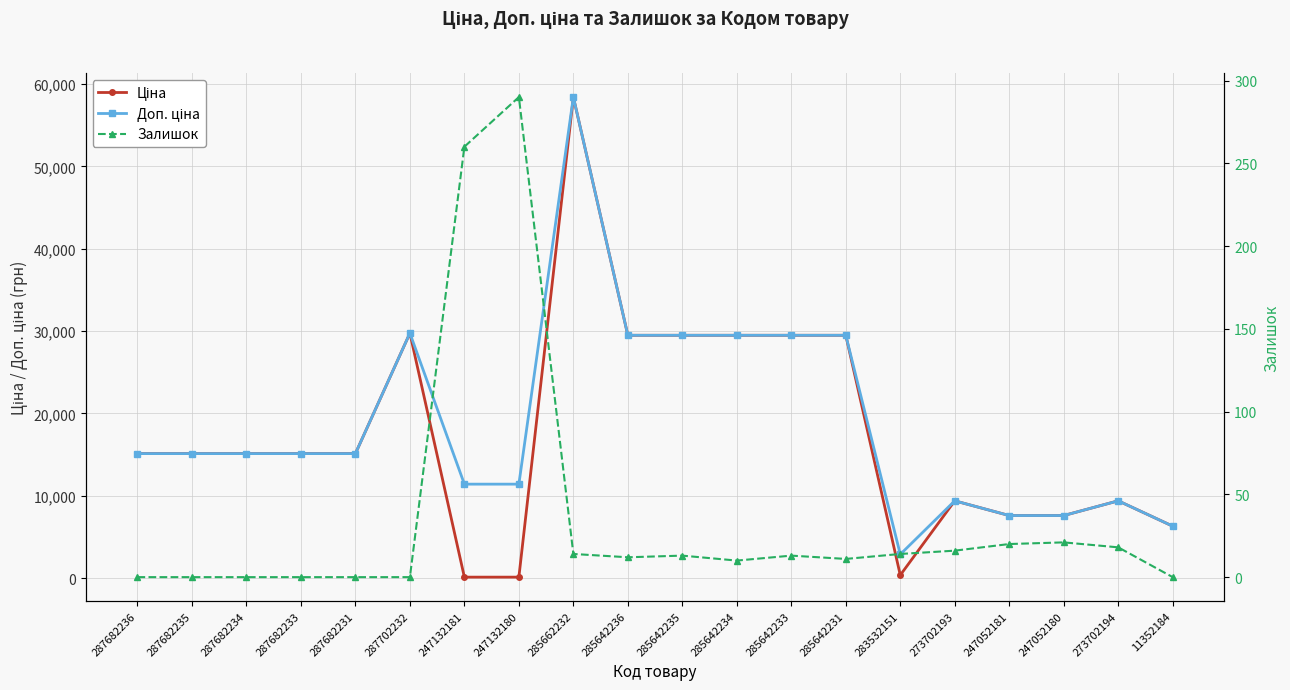

What is the spread (max minus min) of values at 285642231?

29480.5